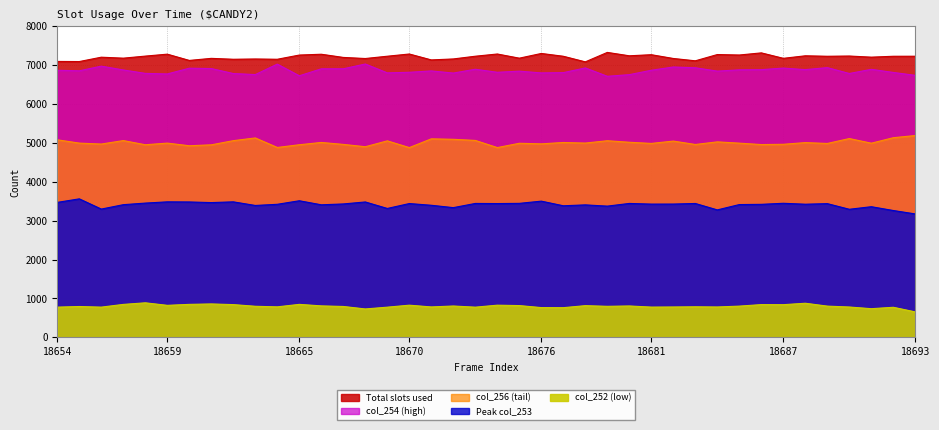

Which has a higher value, 18669 or 18655?

18655